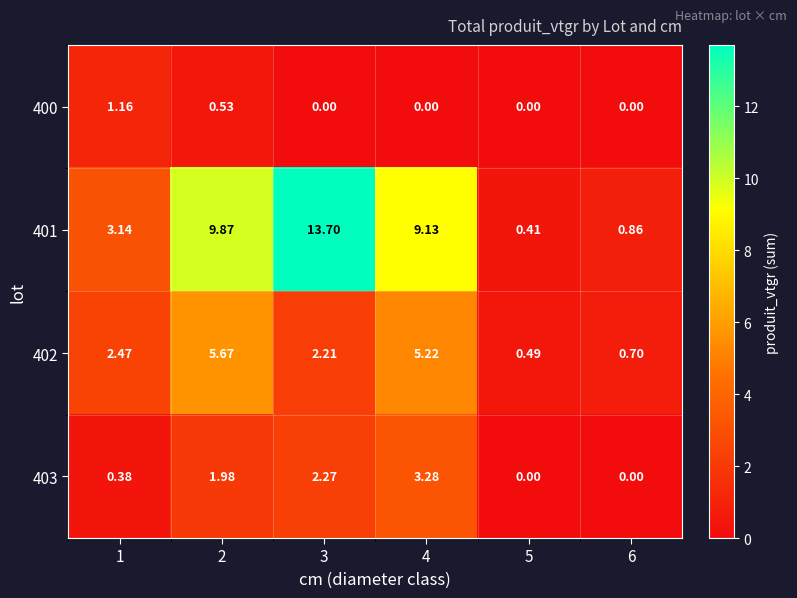

Is the value of 403 at 4 greater than the value of 402 at 2?

No